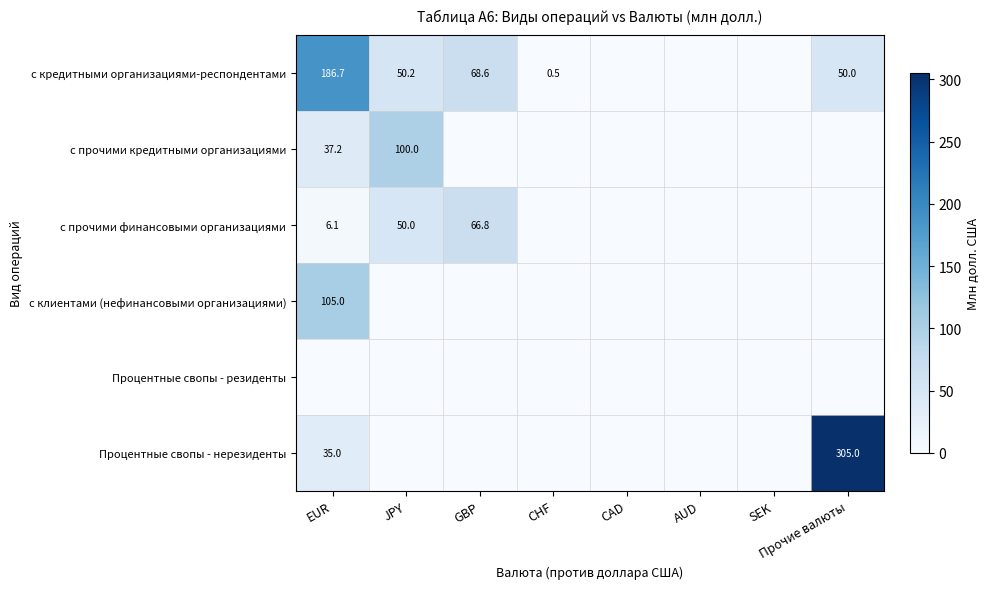

What is the sum of the с кредитными организациями-респондентами values at JPY and EUR?

236.9